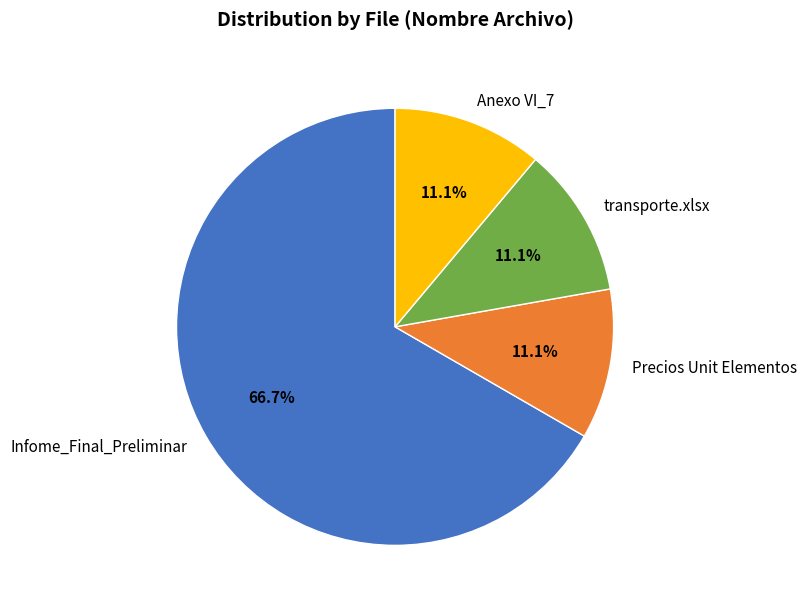

What percentage do Infome_Final_Preliminar and Anexo VI_7 together represent?

77.8%